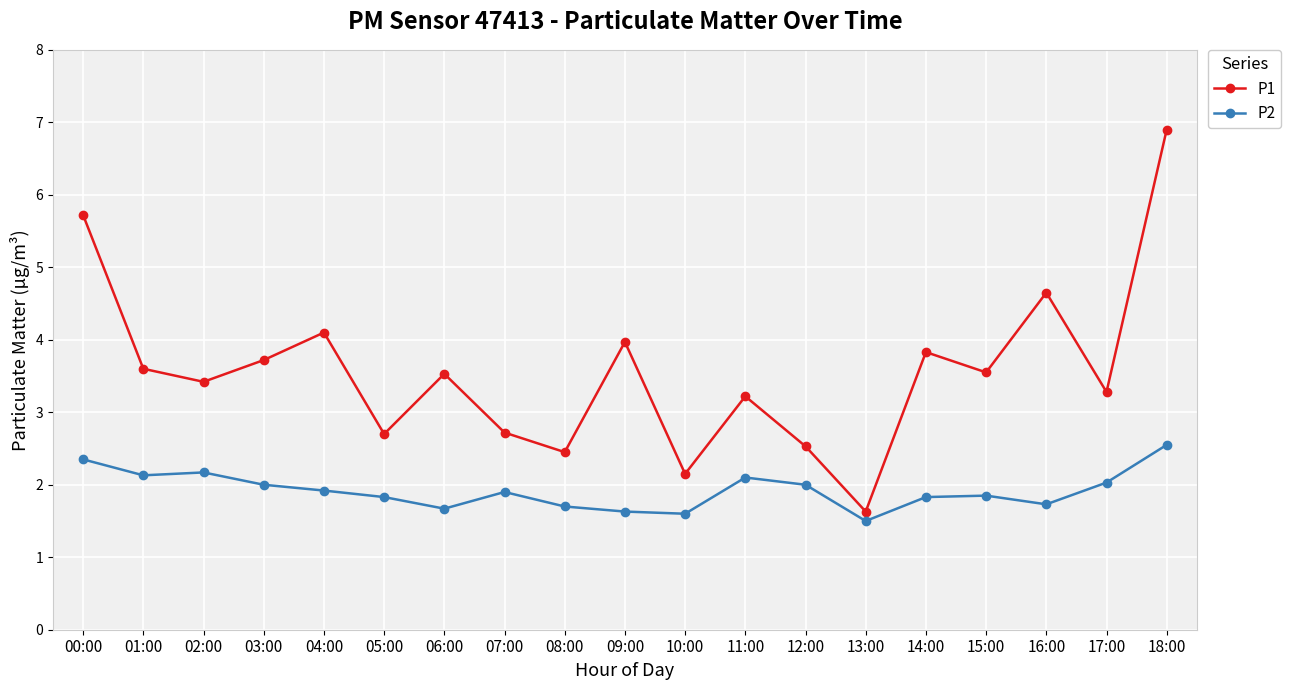

The value of P1 at 05:00 is 1.0. True or false?

False